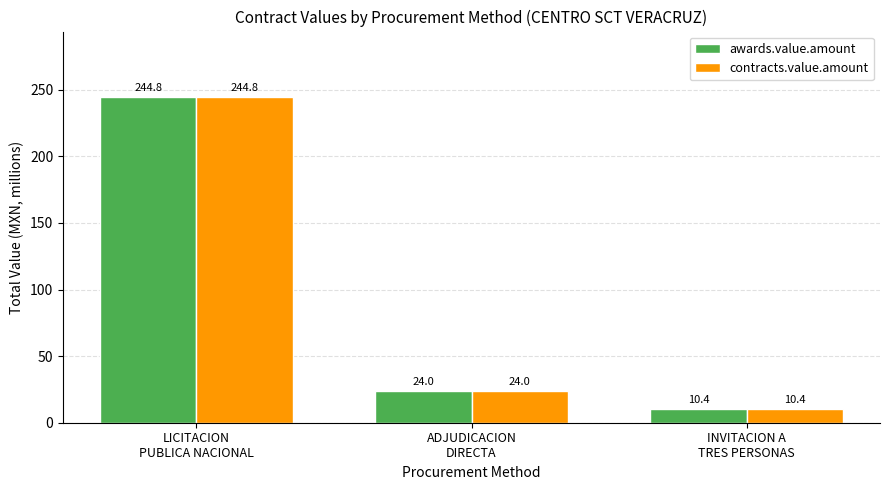

How many categories are shown in the chart?

3